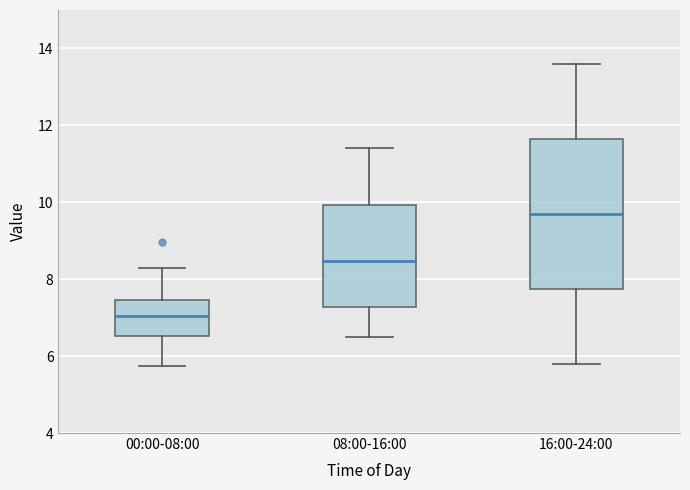

Which box has the lowest median line?

00:00-08:00